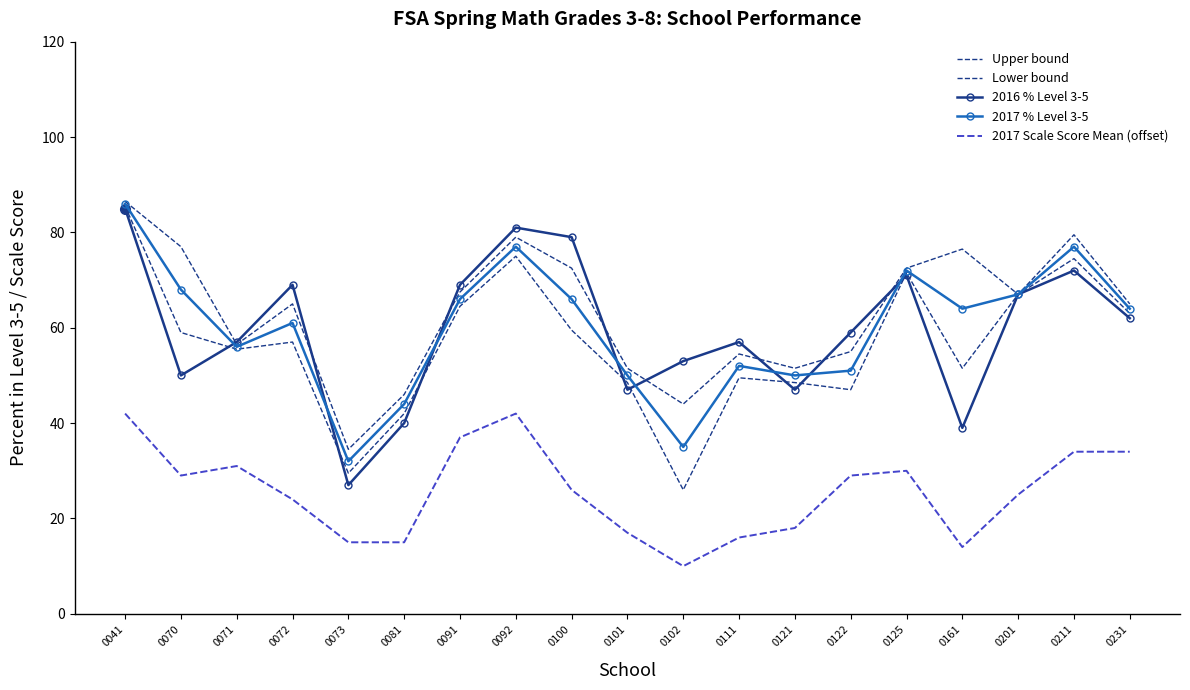

Which label corresponds to the largest value in the chart?

0041